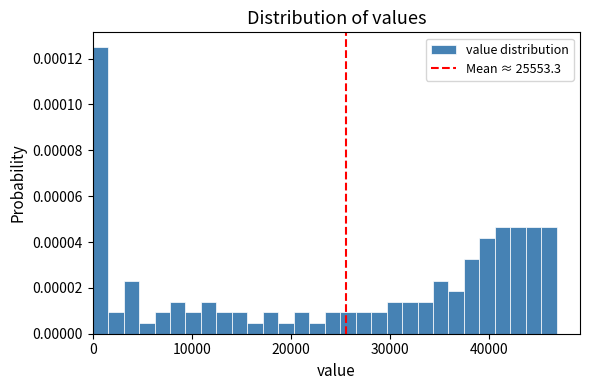

Around what value on the x-axis is the tallest bar? Give the approximate position of its centre, as read against the axis.

1000